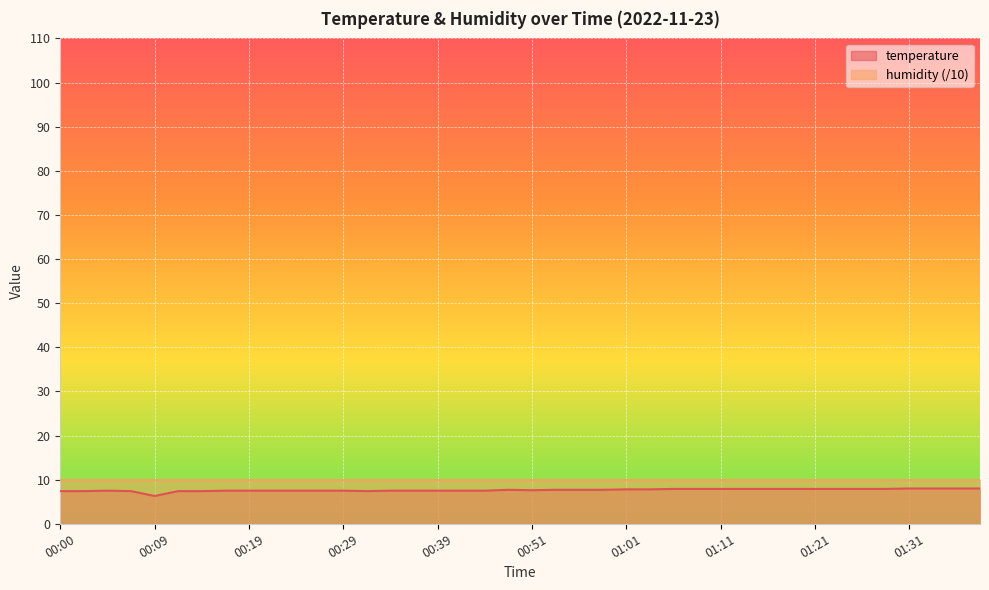

What is the smallest value displayed?

6.3